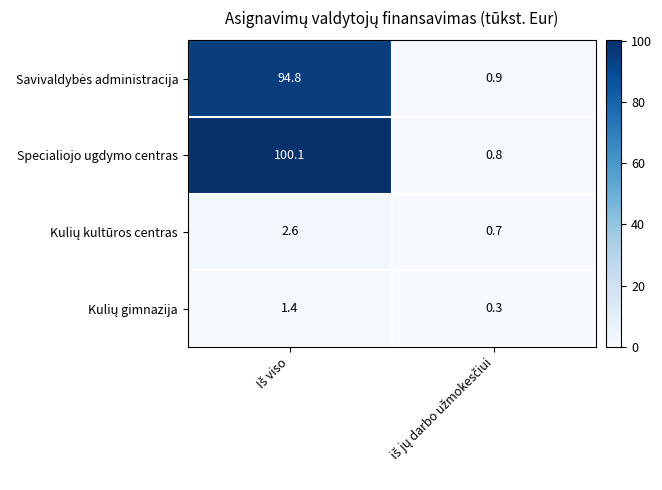

Which series has the largest total across all categories?

Specialiojo ugdymo centras